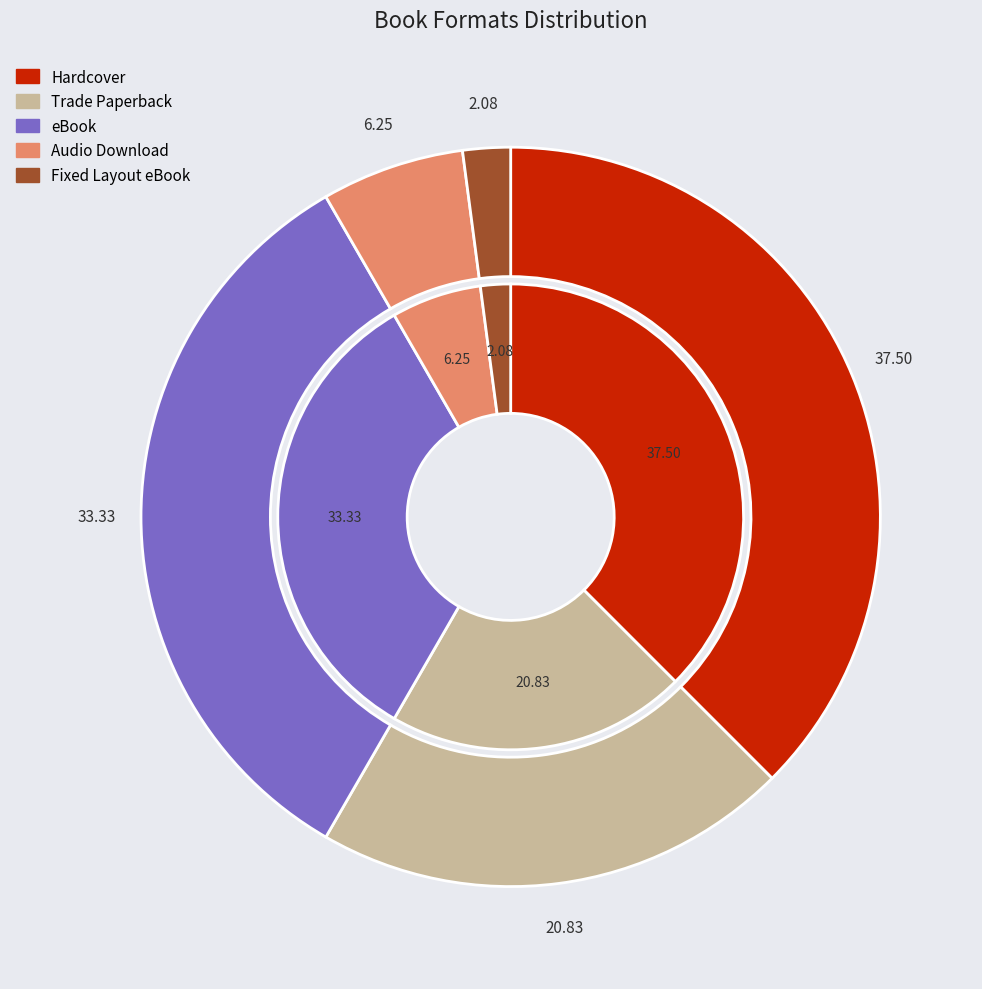

Is there any slice that represents more than half of the pie?

No